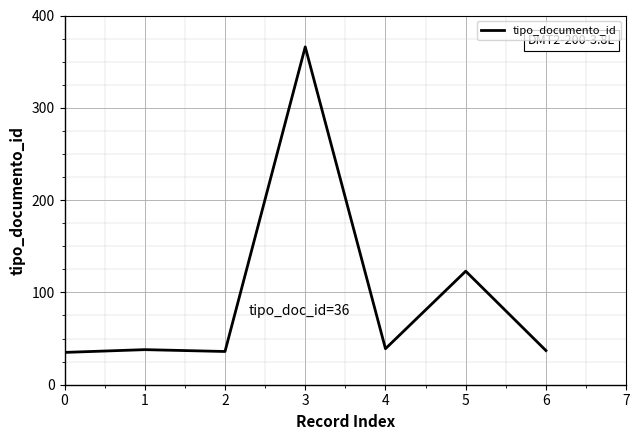

What is the difference between the maximum and minimum values?

331